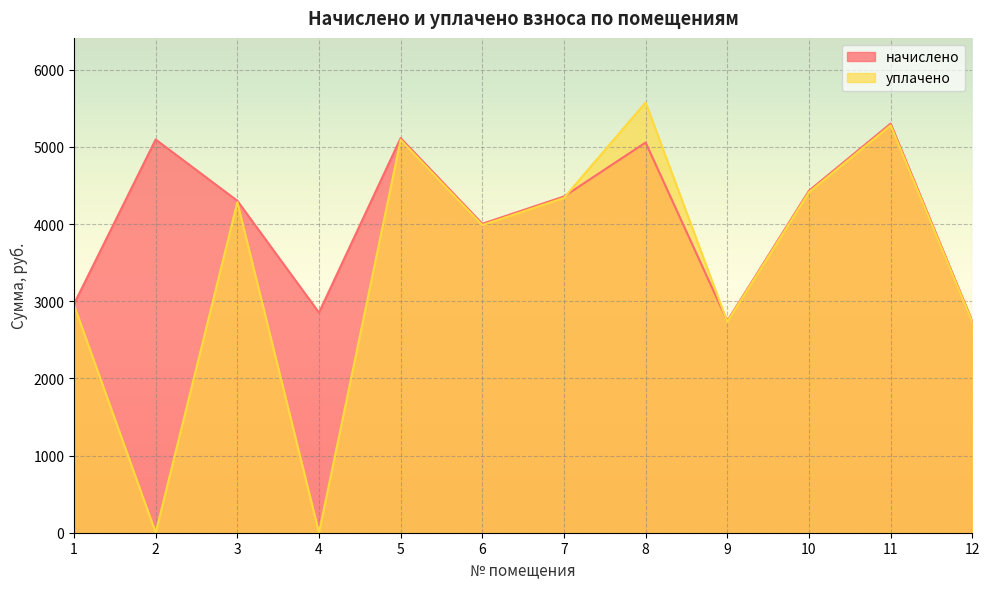

Reading left to right, extract all data points from this chart.

начислено: 2964.2	5097.1	4303.1	2853.3	5114.7	4004.8	4358.4	5058.4	2745.3	4432.3	5303.1	2742.5
уплачено: 2951.7	0.0	4284.9	0.0	5093.1	3987.9	4340.0	5577.7	2733.7	4413.6	5280.7	2730.9